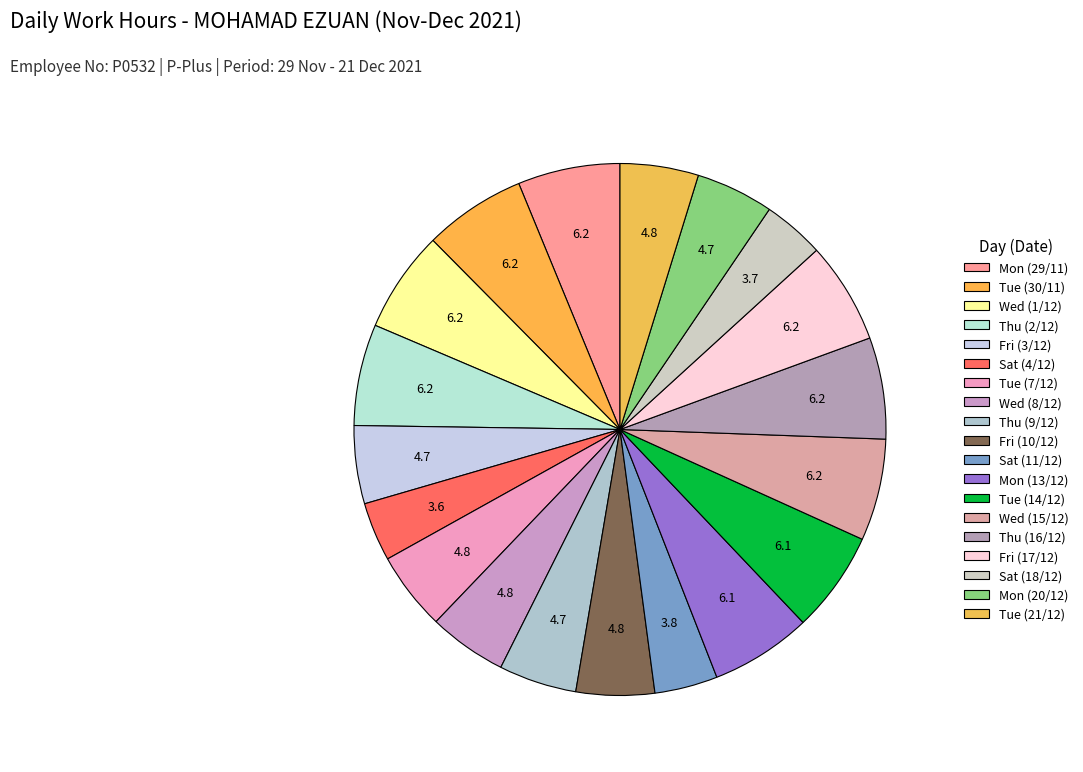

Is it true that Wed (1/12) is 6% of the pie?

True